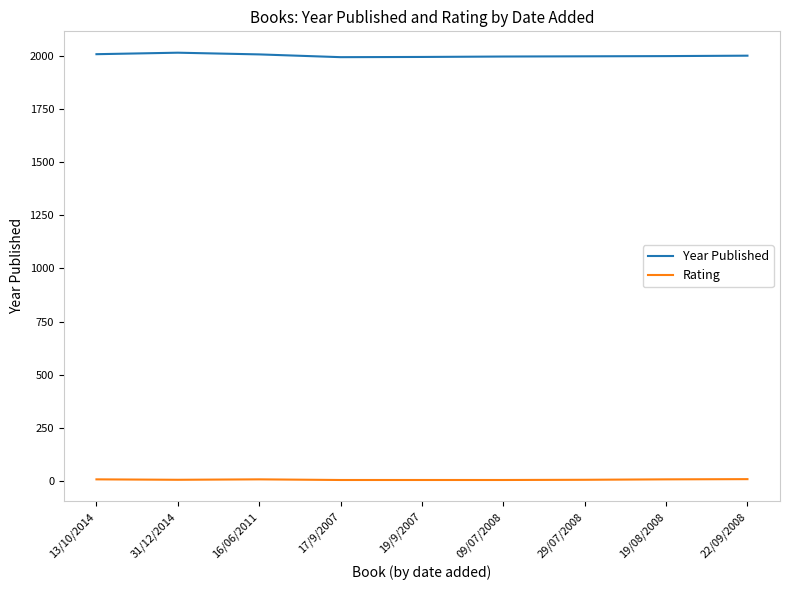

At 16/06/2011, list the series in order from smallest to largest.

Rating, Year Published